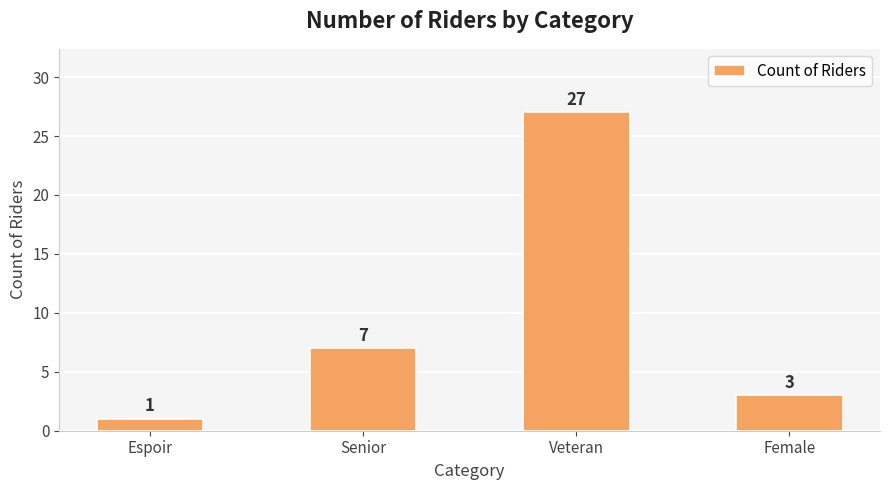

Reading right to left, what are all the values shown in this chart?

Female=3	Veteran=27	Senior=7	Espoir=1